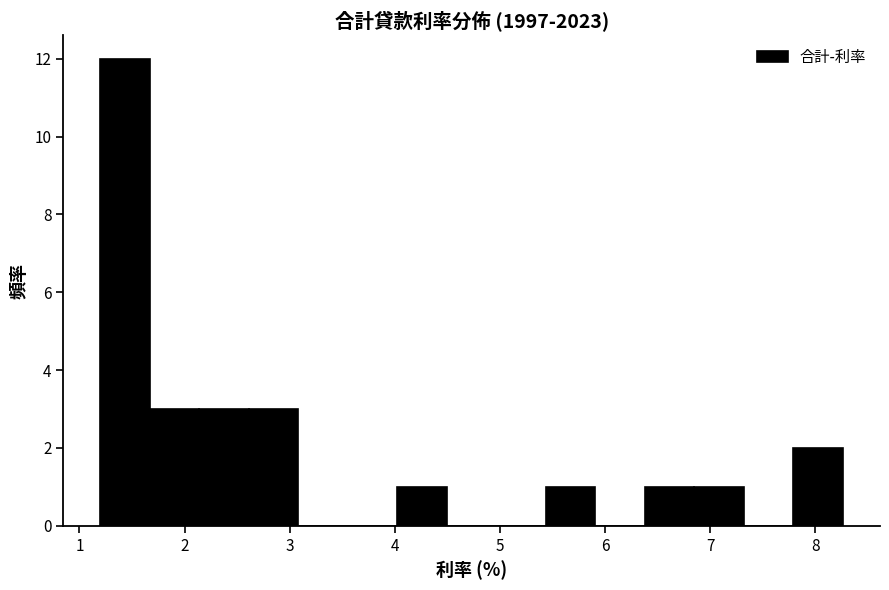

Which range on the x-axis has the tallest bar?

1.2 to 1.7